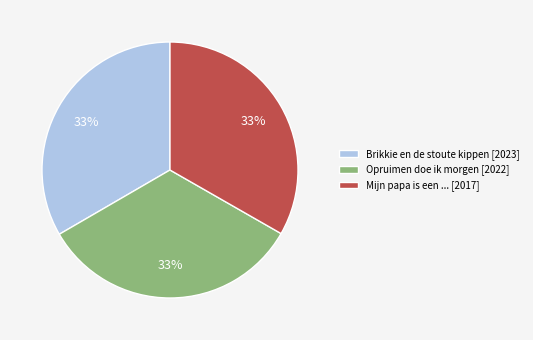

To the nearest percent, what is the combined percentage of Opruimen doe ik morgen [2022] and Mijn papa is een ... [2017]?

67%